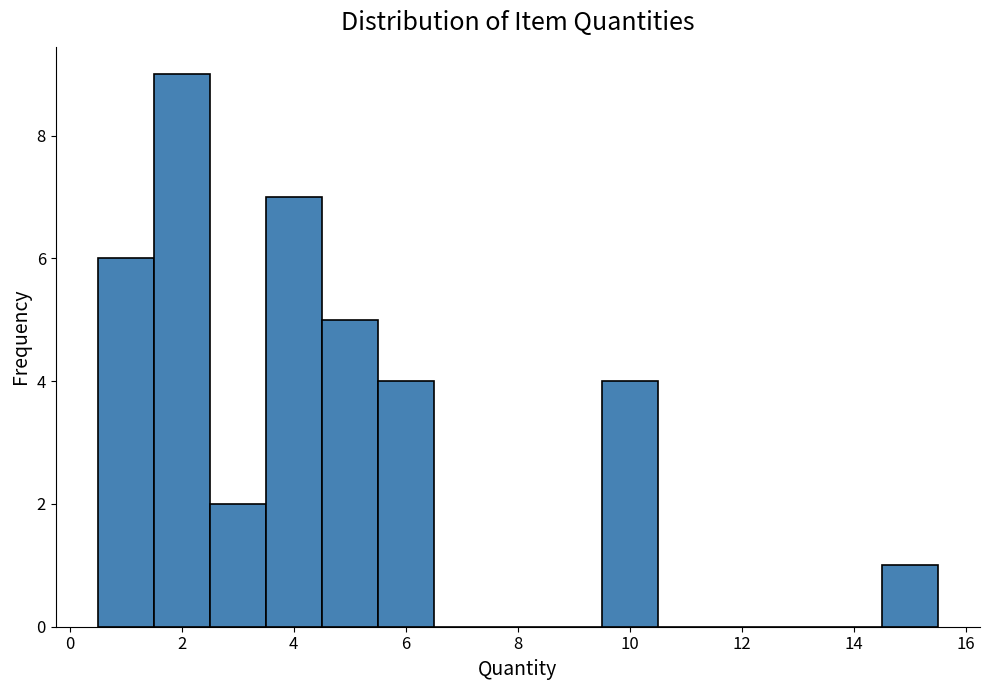

Reading left to right, transcribe this chart: for each bar, give the range it covers on the x-axis and its height. Neither the bar edges nor the heights are printed on the chart, so give them approximately, as read against the axes.

0.5 to 1.5: 6
1.5 to 2.5: 9
2.5 to 3.5: 2
3.5 to 4.5: 7
4.5 to 5.5: 5
5.5 to 6.5: 4
6.5 to 7.5: 0
7.5 to 8.5: 0
8.5 to 9.5: 0
9.5 to 10.5: 4
10.5 to 11.5: 0
11.5 to 12.5: 0
12.5 to 13.5: 0
13.5 to 14.5: 0
14.5 to 15.5: 1